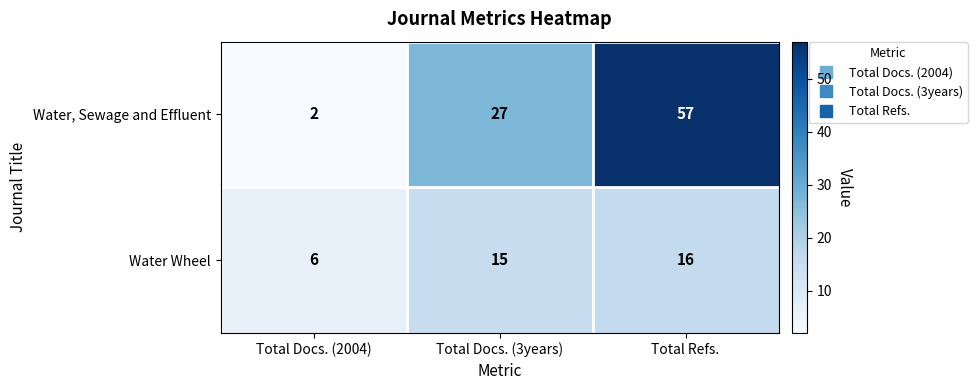

Is it true that Water Wheel equals 25 at Total Docs. (3years)?

False